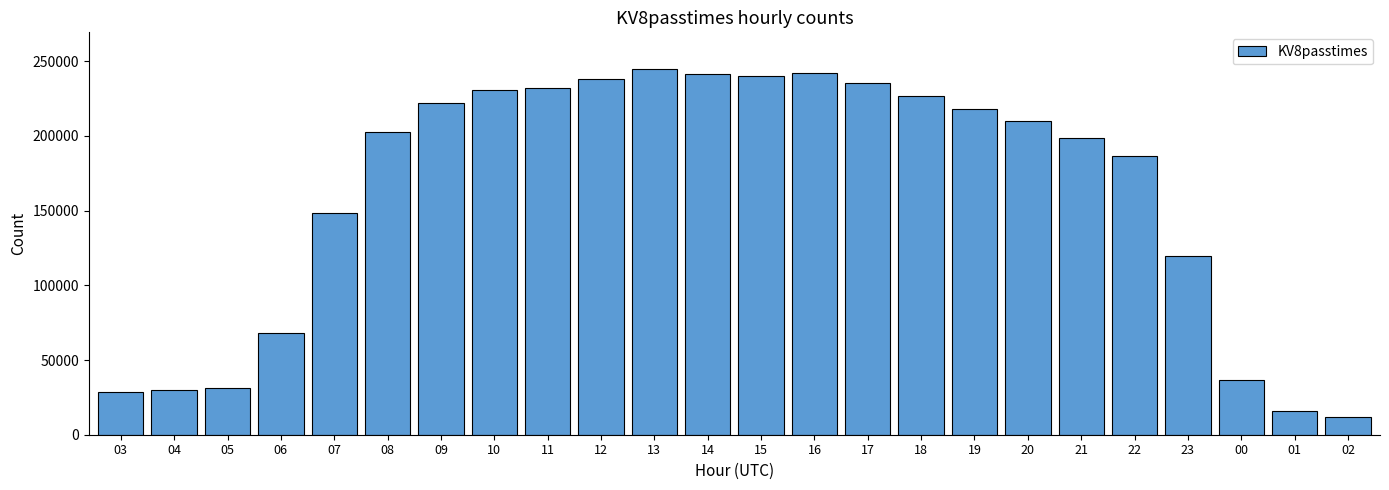

What is the approximate value at 10, to the nearest 10?

230480